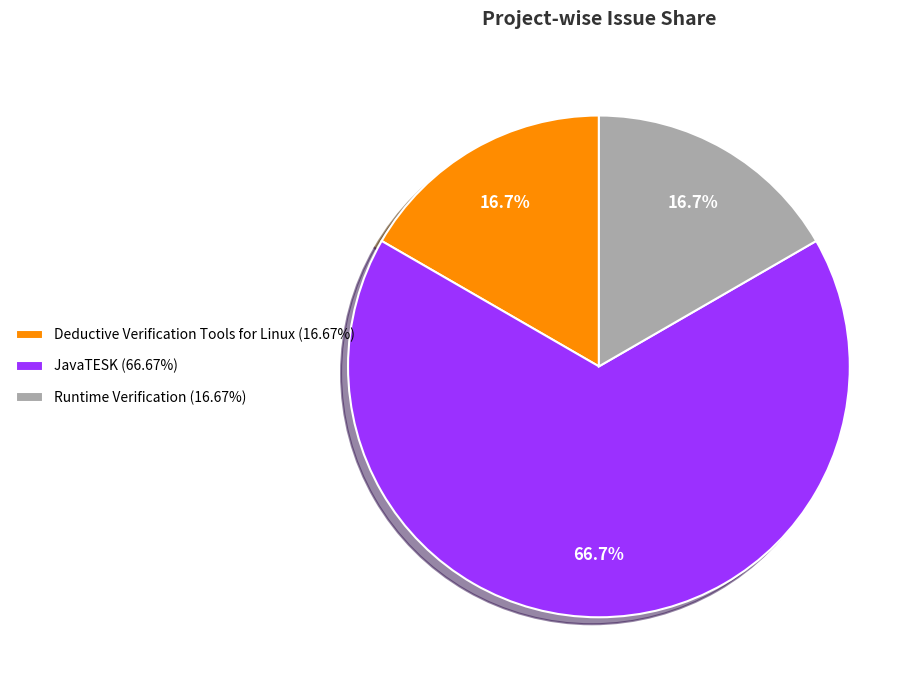

Is the sum of Deductive Verification Tools for Linux (16.67%) and JavaTESK (66.67%) greater than half?

Yes